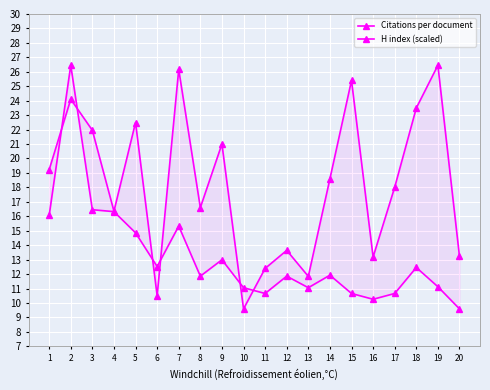

How many series are shown in this chart?

2